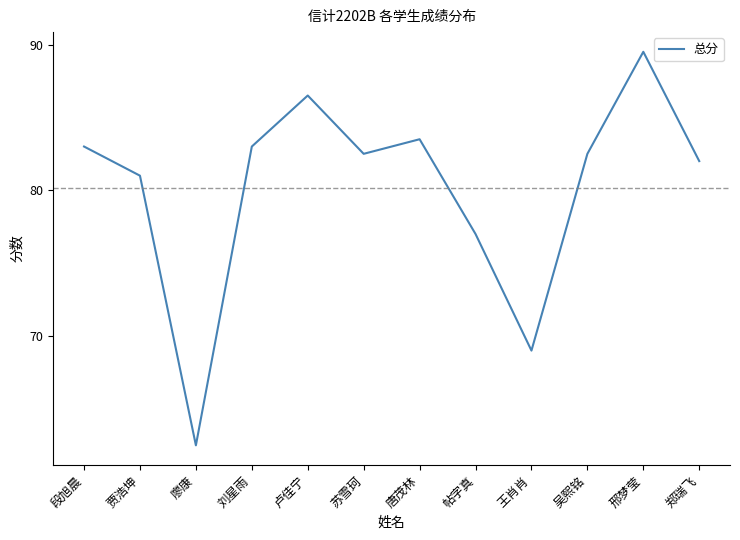

How many series are shown in this chart?

1